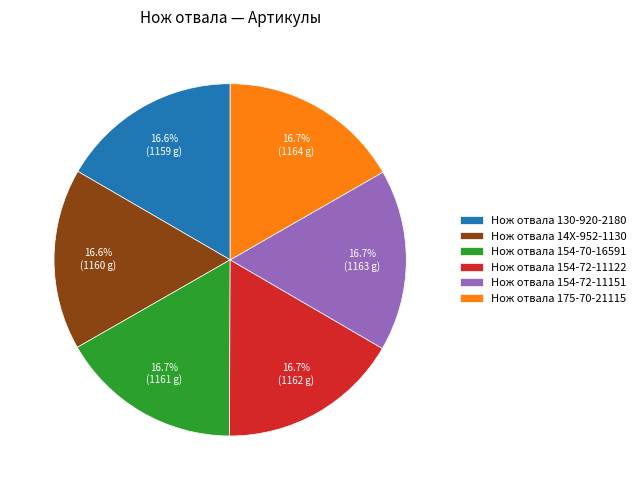

Is Нож отвала 154-70-16591 the majority of the pie?

No